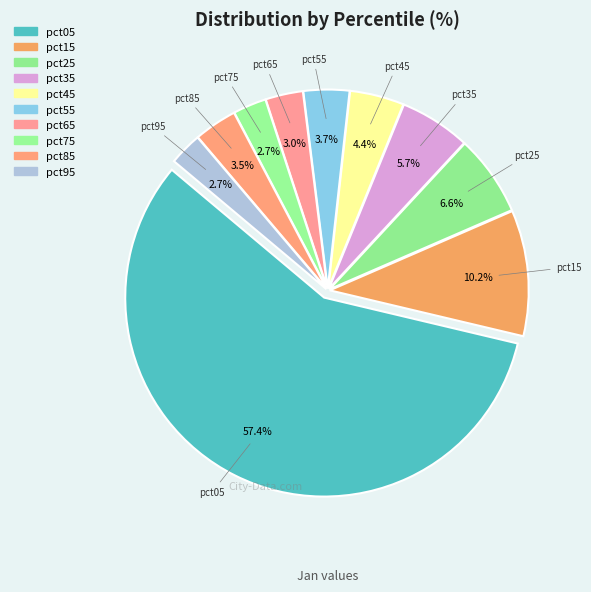

What percentage is NOT represented by pct95?

97.3%